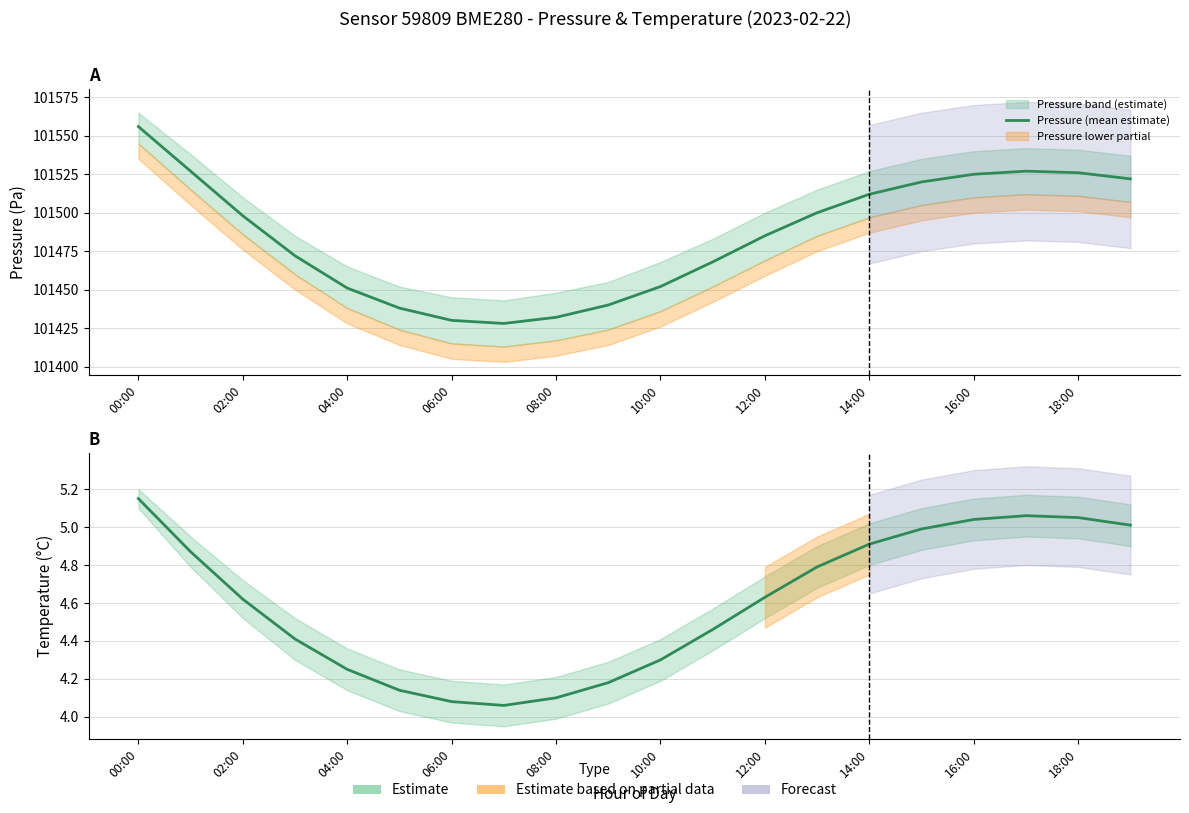

How many lines are shown in the chart?

2